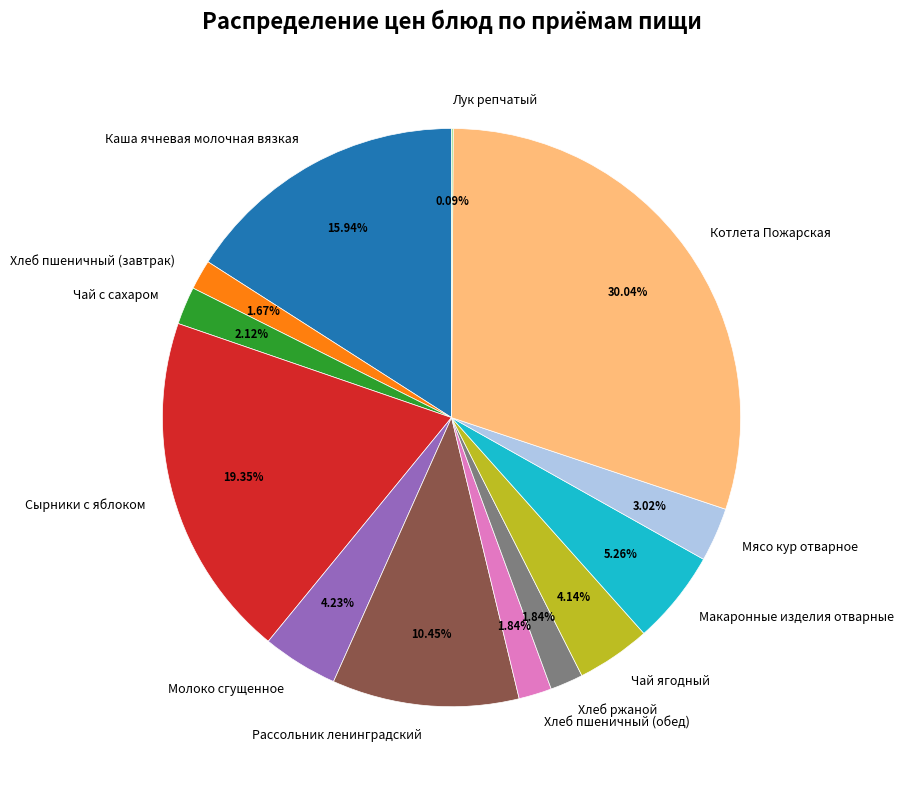

Which slice is the largest?

Котлета Пожарская